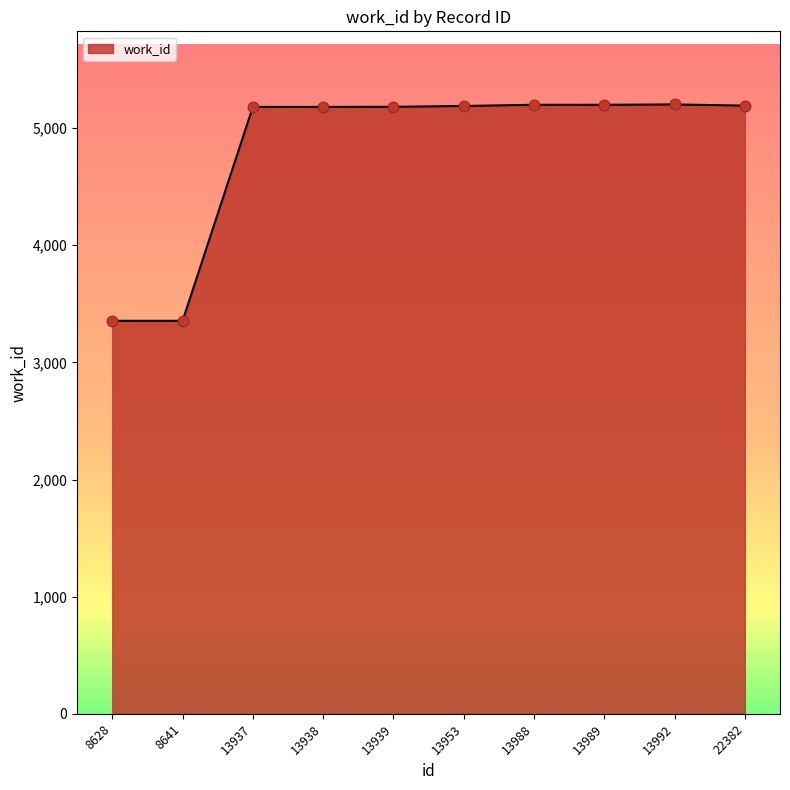

Approximately how many times larger is the value at 13938 compared to 8628?

1.5